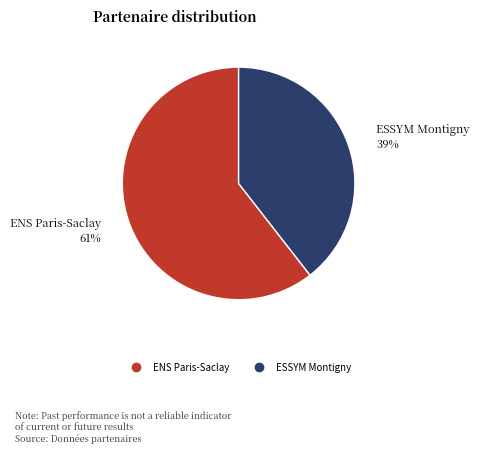

To the nearest percent, what is the average slice percentage?

50%